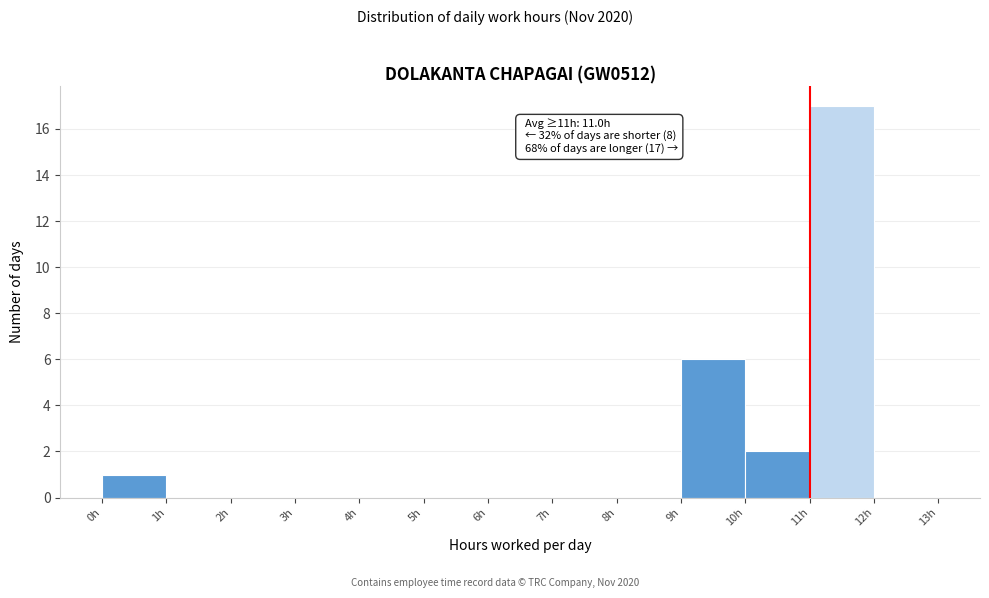

Over which range of the x-axis is the bar tallest?

11 to 12